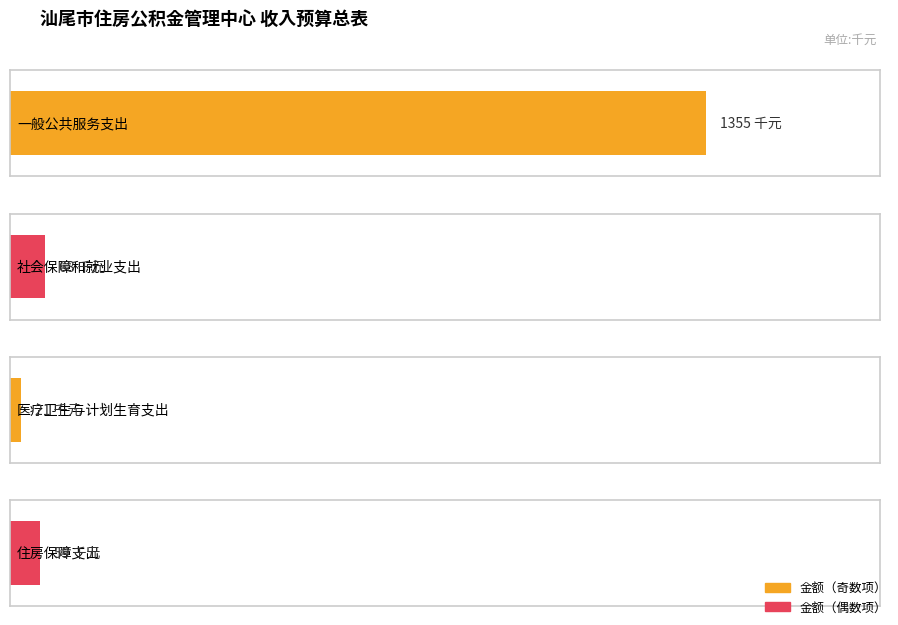

The chart shows a value of 2141 at 一般公共服务支出. True or false?

False